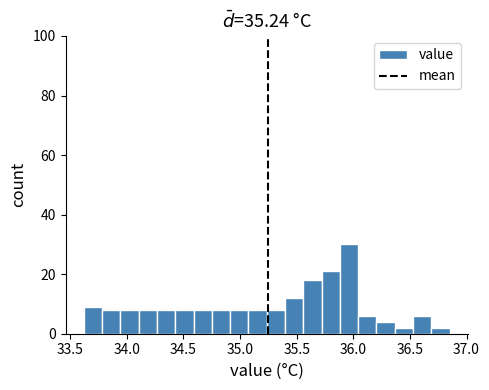

Around what value on the x-axis is the tallest bar? Give the approximate position of its centre, as read against the axis.

35.95